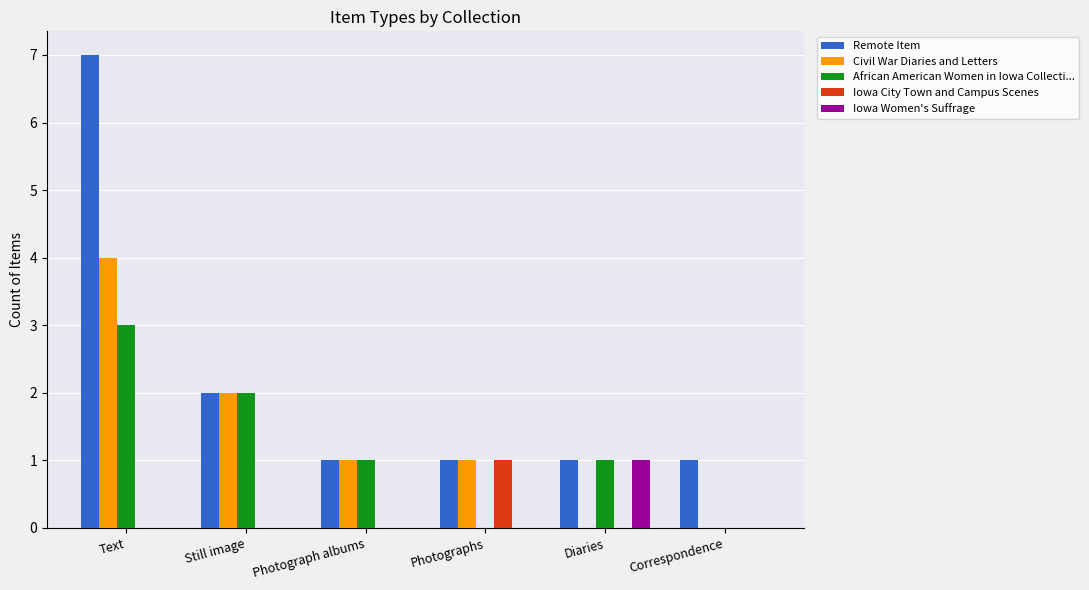

Count the Remote Item values in the range 1 to 2.

5